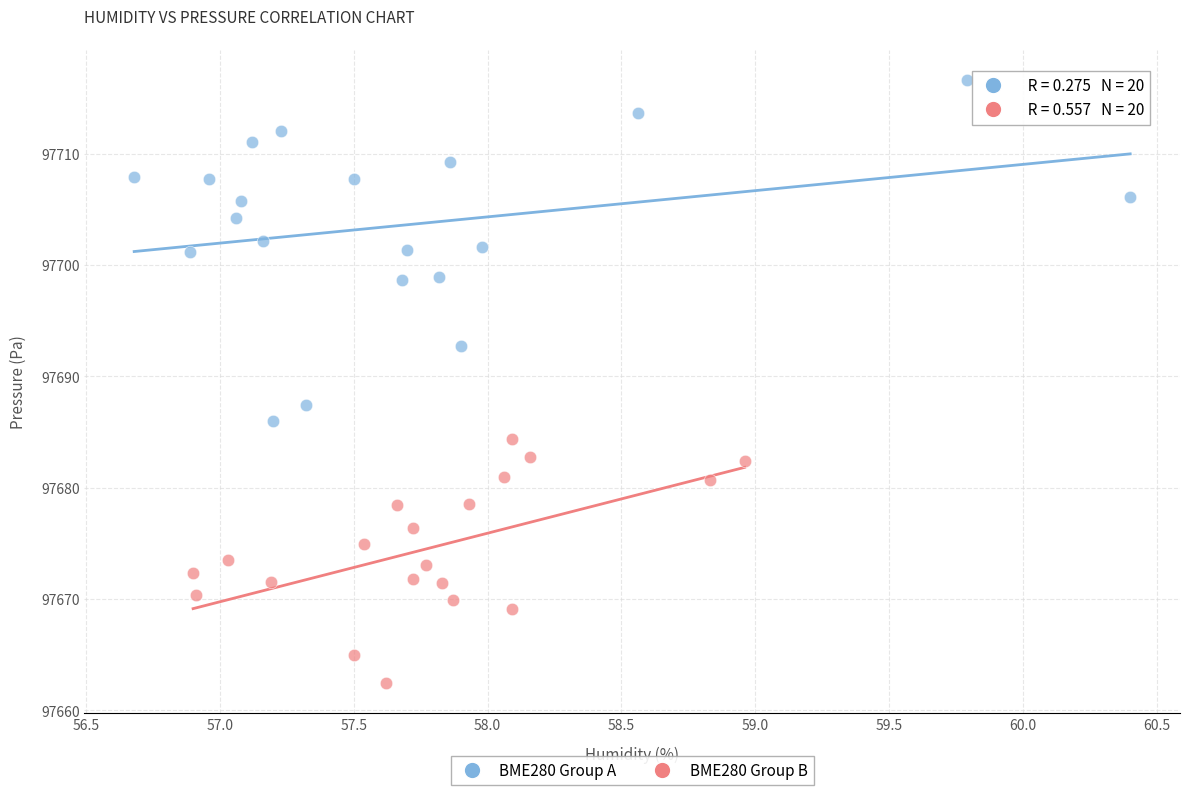

Which series contains the lowest Y value?

BME280 Group B